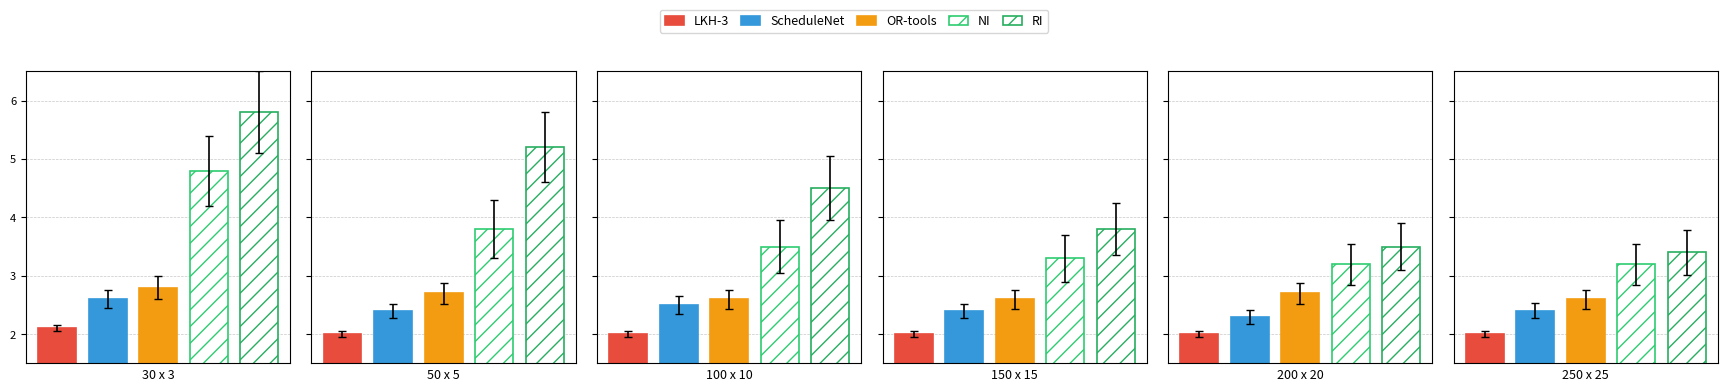

The NI series shows 3.3 at 150 x 15. True or false?

True